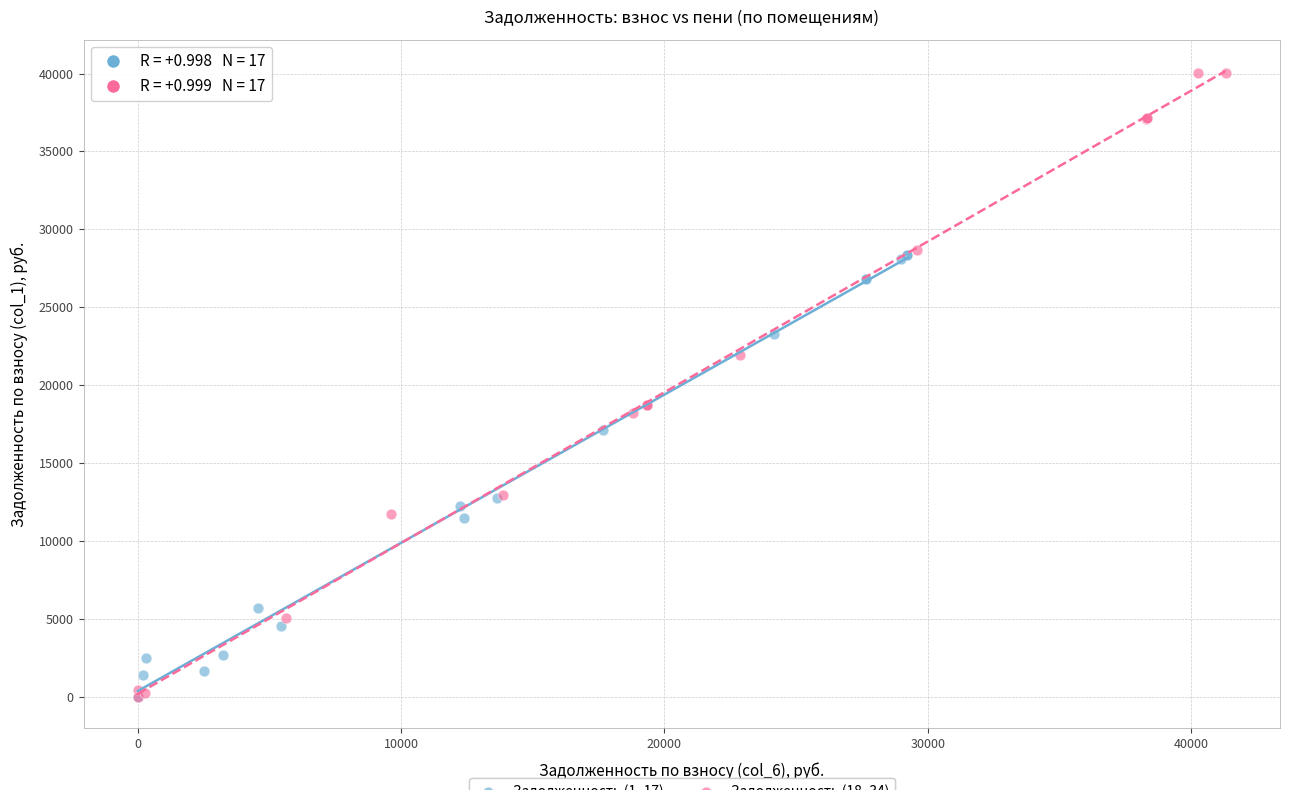

Which series reaches the maximum Y coordinate?

Задолженность (18–34)